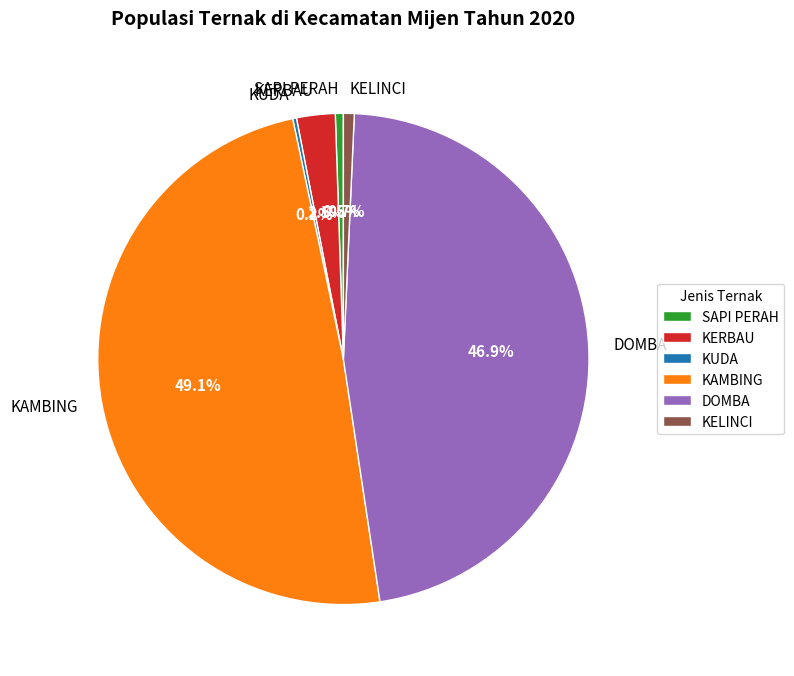

To the nearest percent, what is the combined percentage of SAPI PERAH and KAMBING?

50%